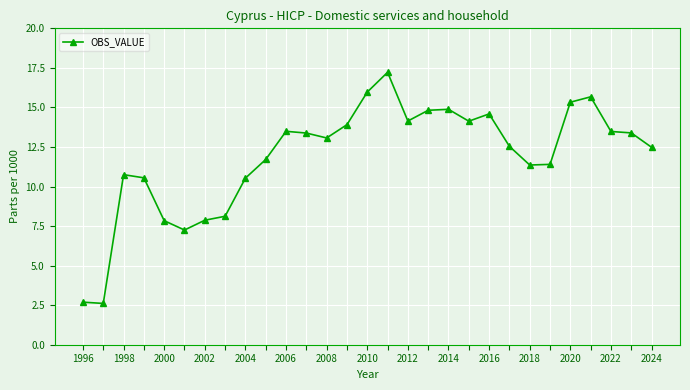

What is the minimum value shown in the chart?

2.6